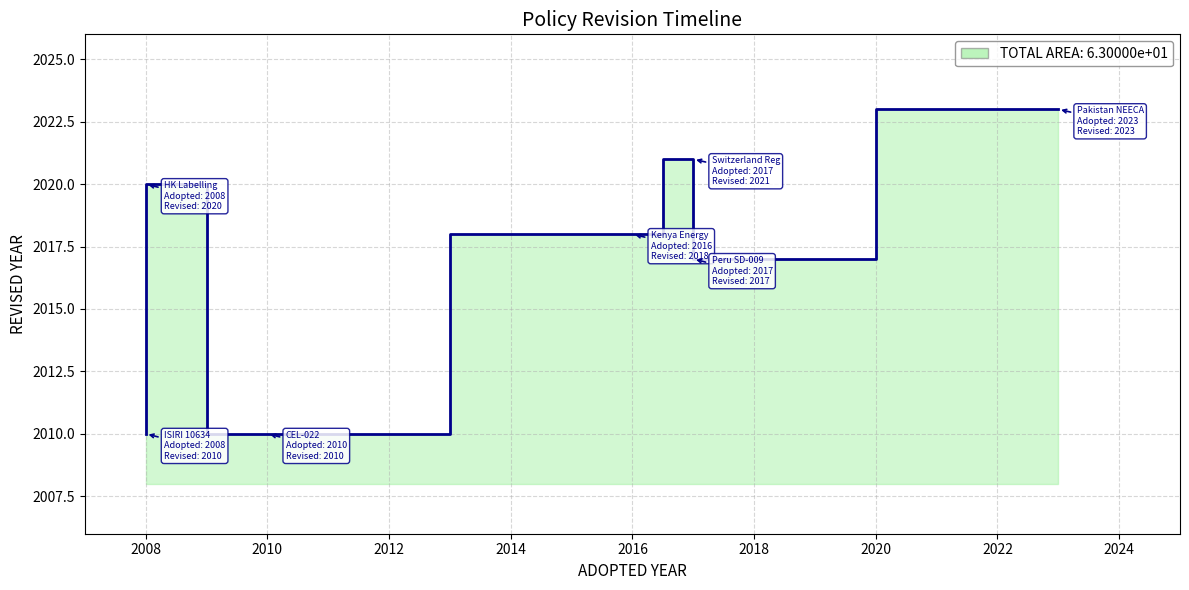

The chart shows a value of 2010 at 2010. True or false?

True